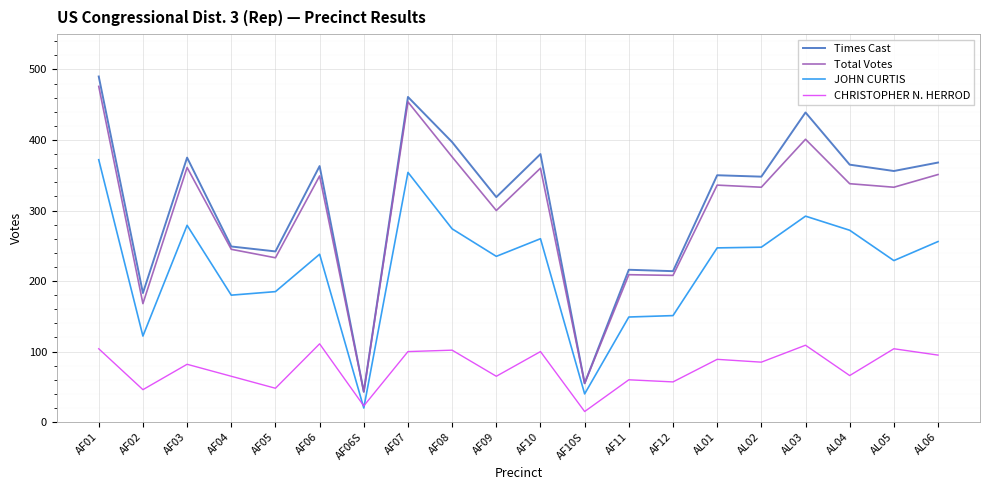

What is the minimum value for CHRISTOPHER N. HERROD?

15